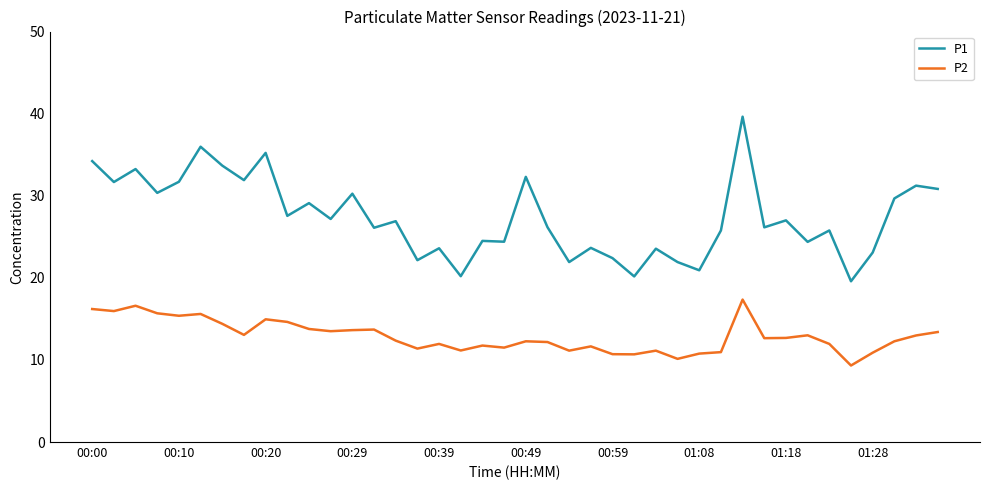

True or false: P1 has more than 0 interior local peaks.

True